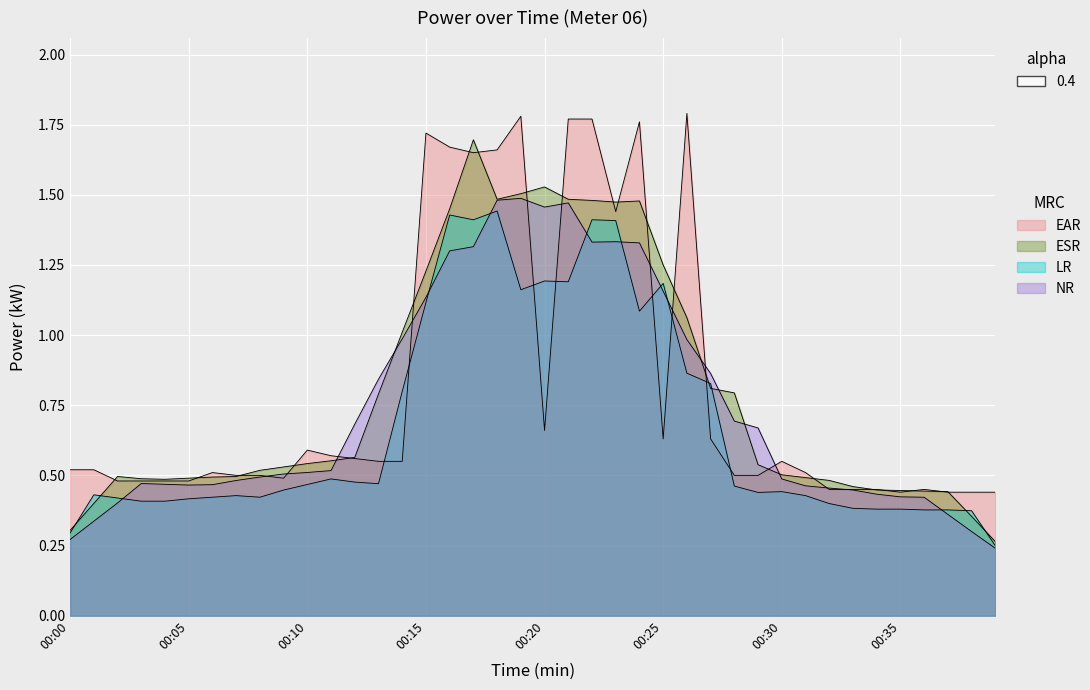

How many data points does each series have?

40